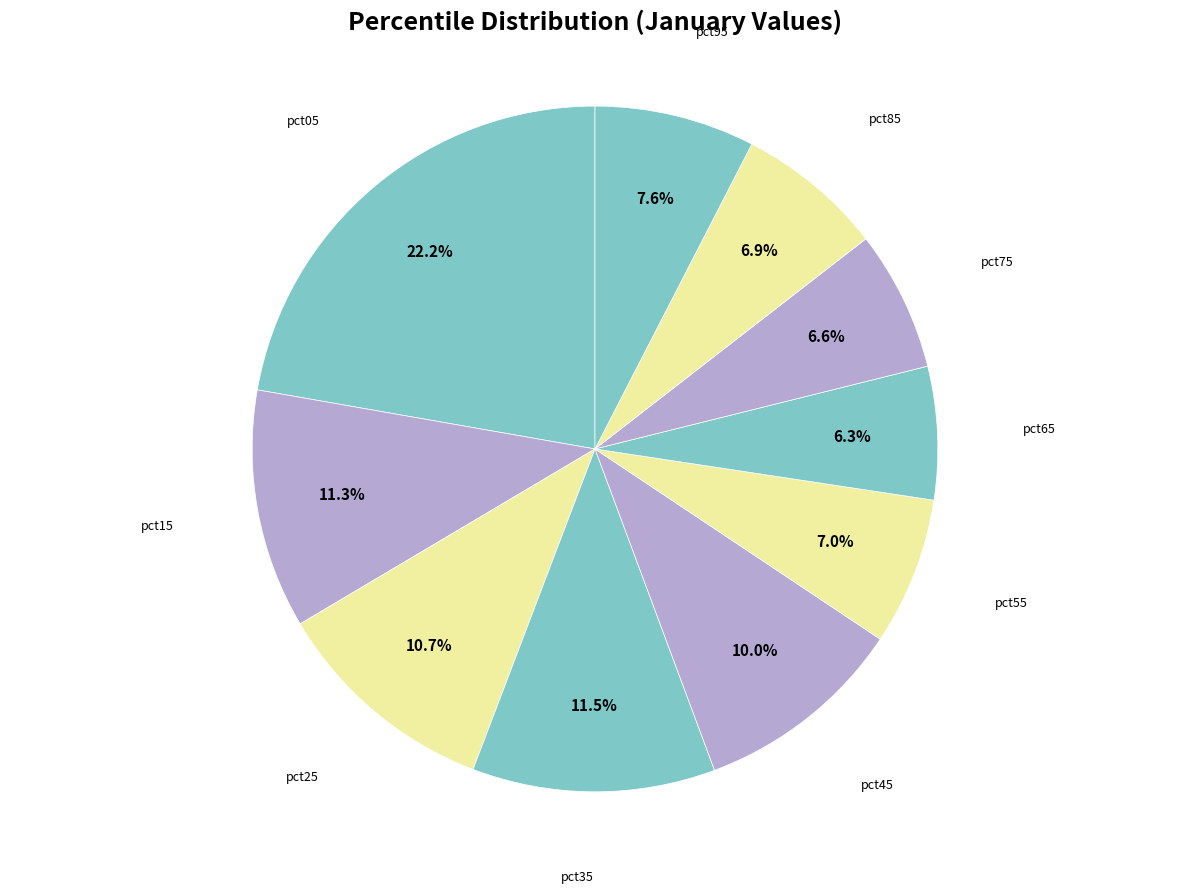

True or false: pct95 accounts for 8% of the total.

True